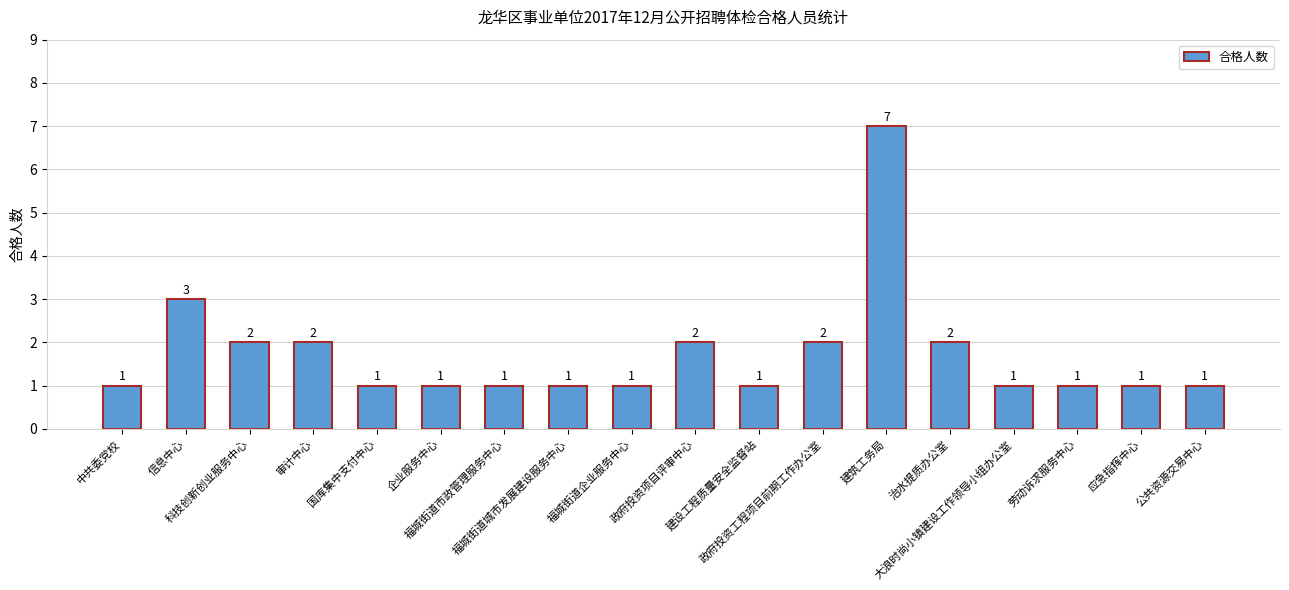

What is the average value?

2